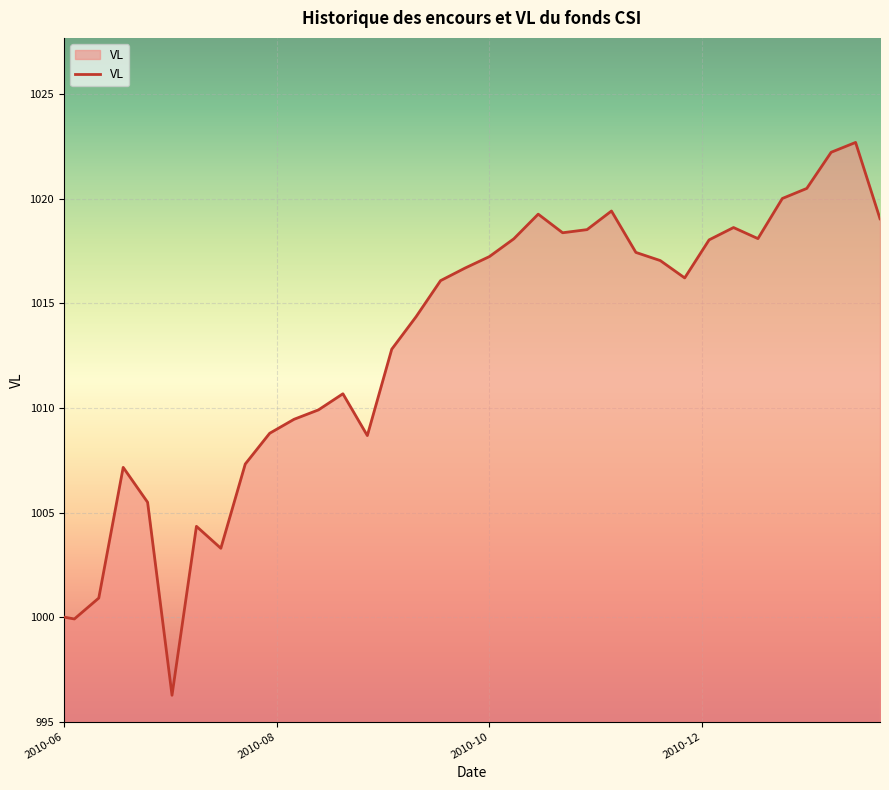

What is the smallest value displayed?

996.3